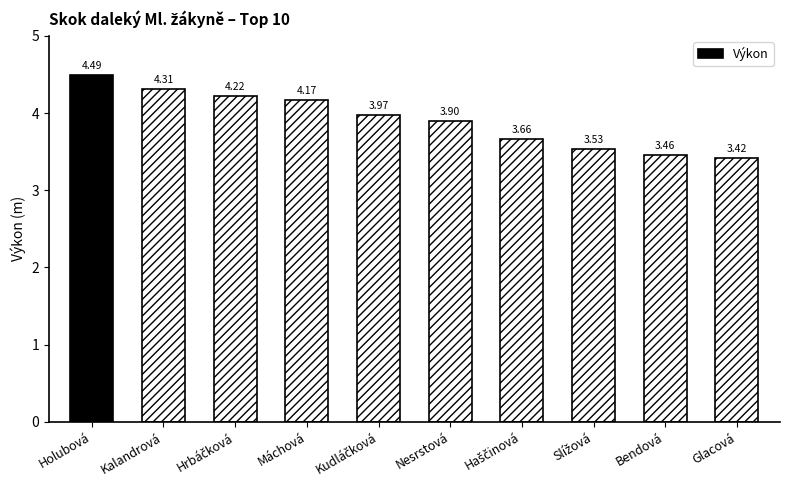

What is the average value?

3.9